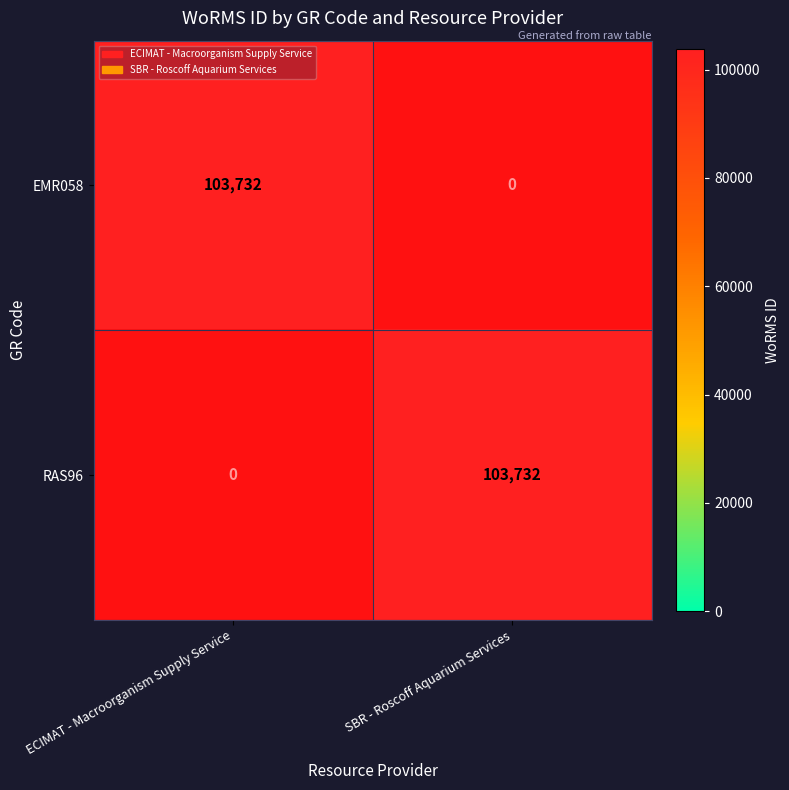

Which category has the highest value across all series?

SBR - Roscoff Aquarium Services